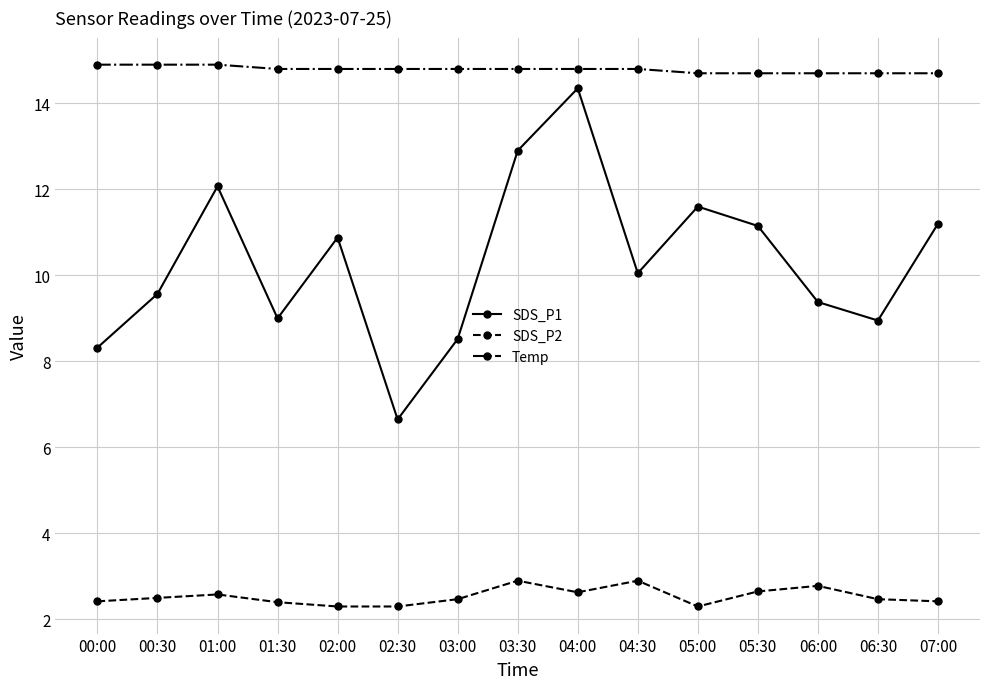

What are all the series names shown in the legend?

SDS_P1, SDS_P2, Temp